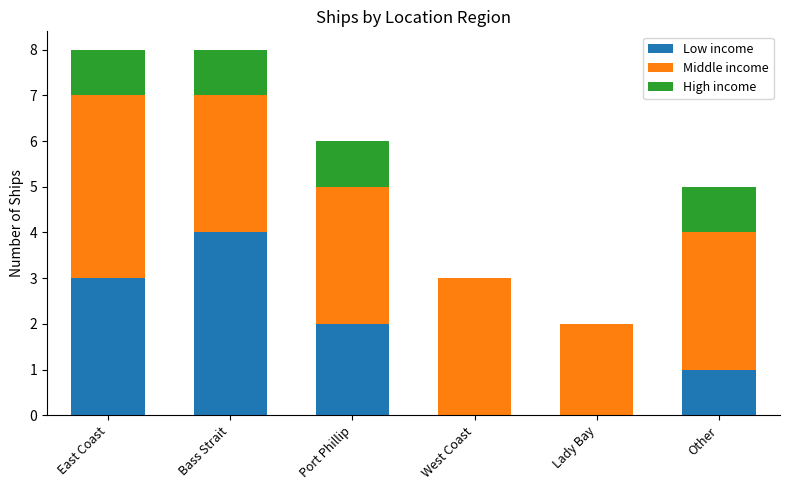

Are the bars horizontal?

No